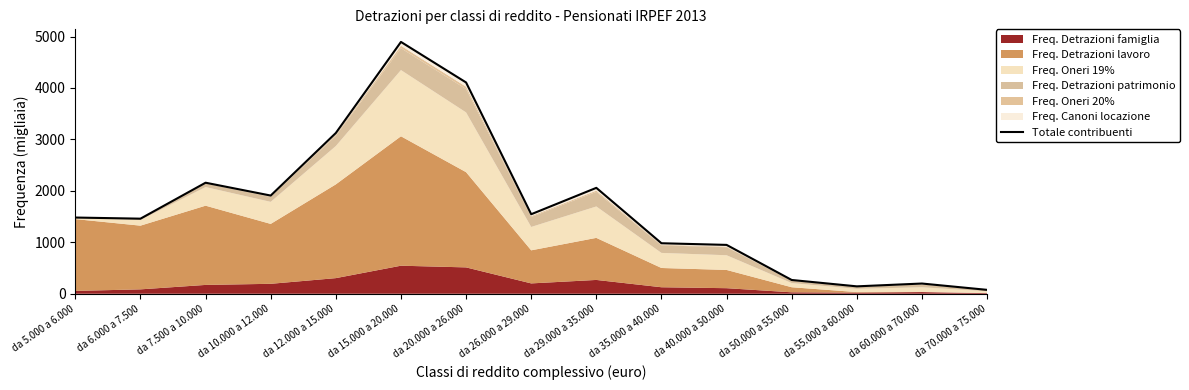

Reading right to left, transcribe all the data shown in this chart.

da 70.000 a 75.000=75.6	da 60.000 a 70.000=198.5	da 55.000 a 60.000=143.7	da 50.000 a 55.000=267.4	da 40.000 a 50.000=949.5	da 35.000 a 40.000=981.5	da 29.000 a 35.000=2058.5	da 26.000 a 29.000=1545.7	da 20.000 a 26.000=4106.9	da 15.000 a 20.000=4894.8	da 12.000 a 15.000=3124.4	da 10.000 a 12.000=1908.4	da 7.500 a 10.000=2158.1	da 6.000 a 7.500=1459.3	da 5.000 a 6.000=1481.3